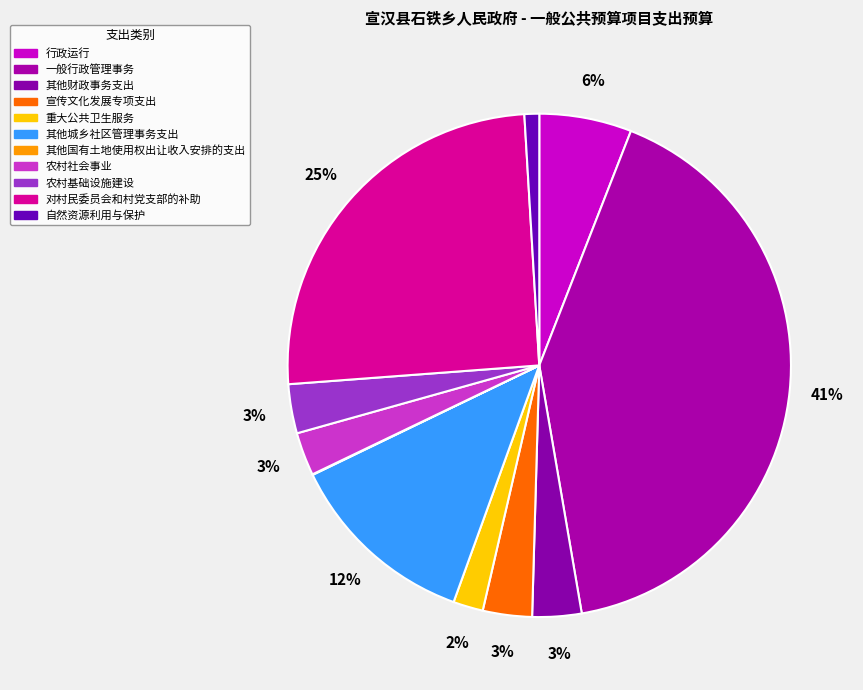

To the nearest percent, what is the average slice percentage?

9%